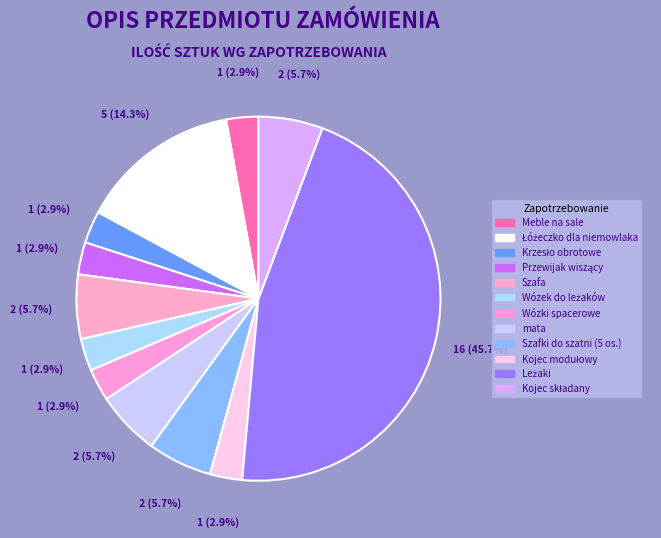

Does any single category account for the majority?

No